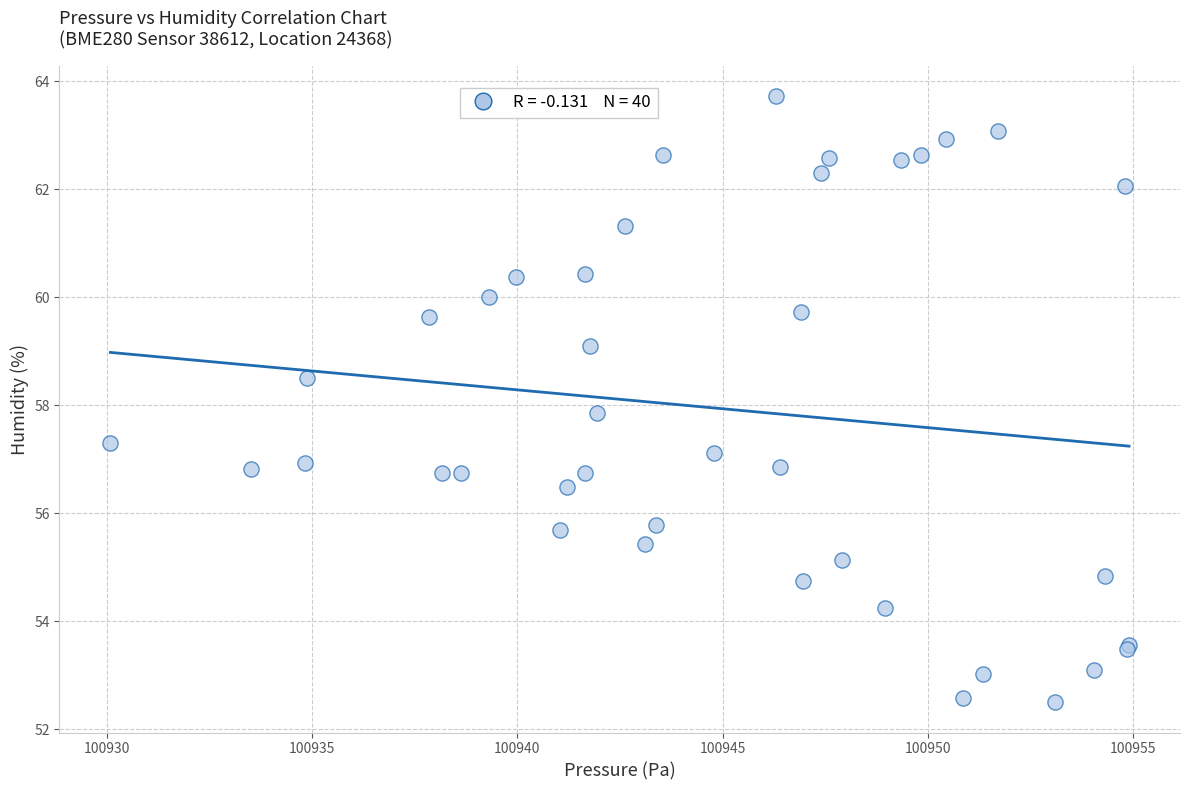

What Y value in the scatter plot is closest to 58?

57.9